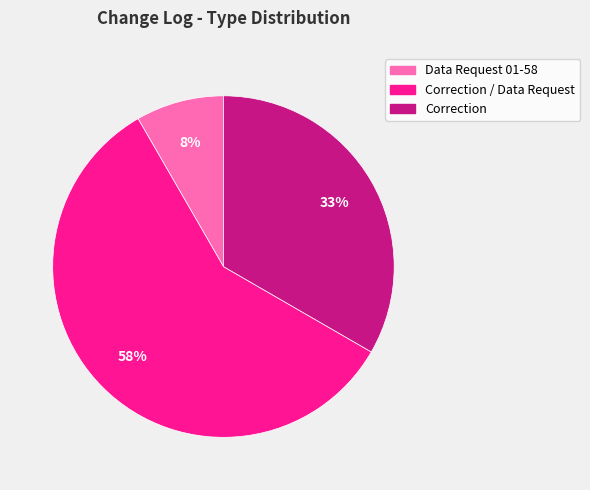

What percentage is the Correction slice, to the nearest percent?

33%